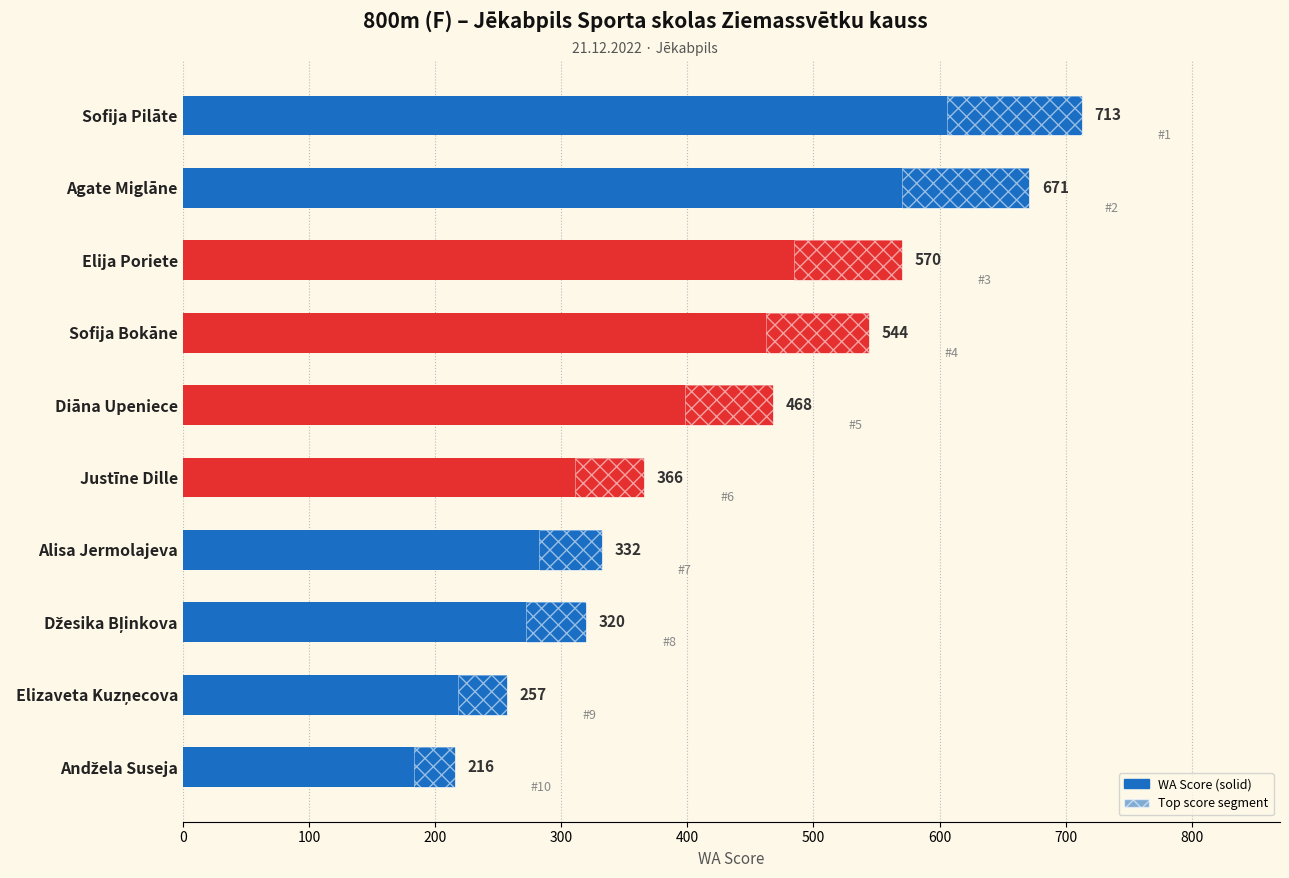

Reading left to right, what are all the values shown in this chart?

713	671	570	544	468	366	332	320	257	216